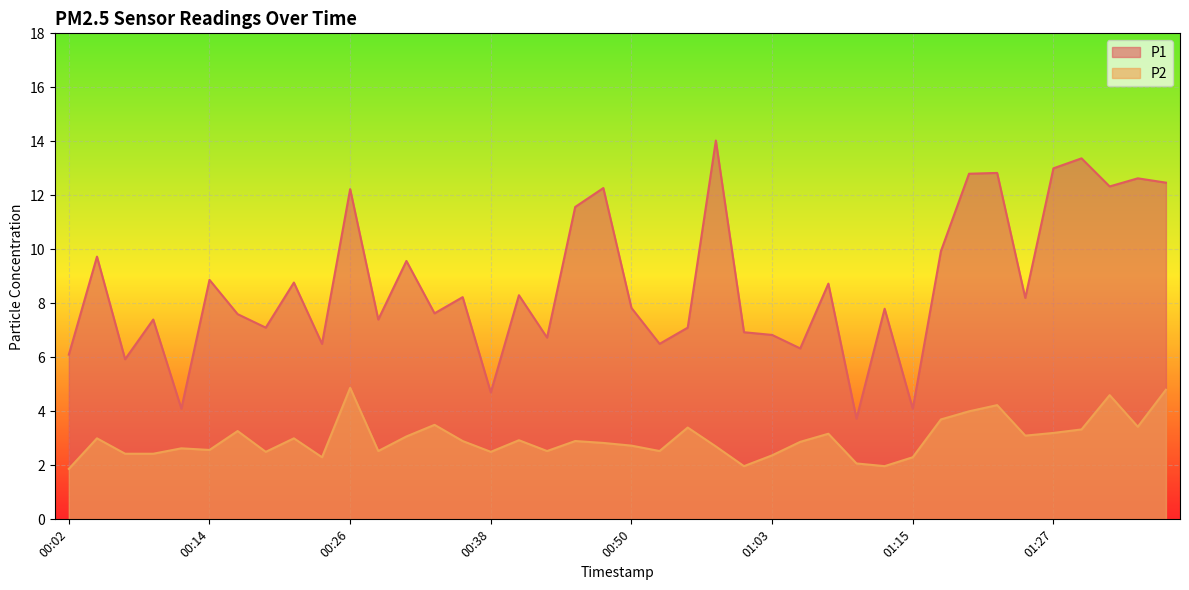

What is the minimum value for P2?

1.9